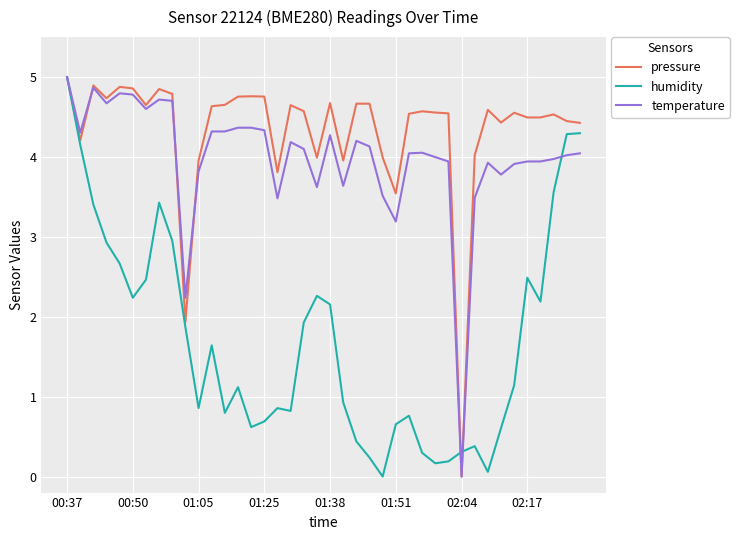

What is the maximum value for humidity?

5.0